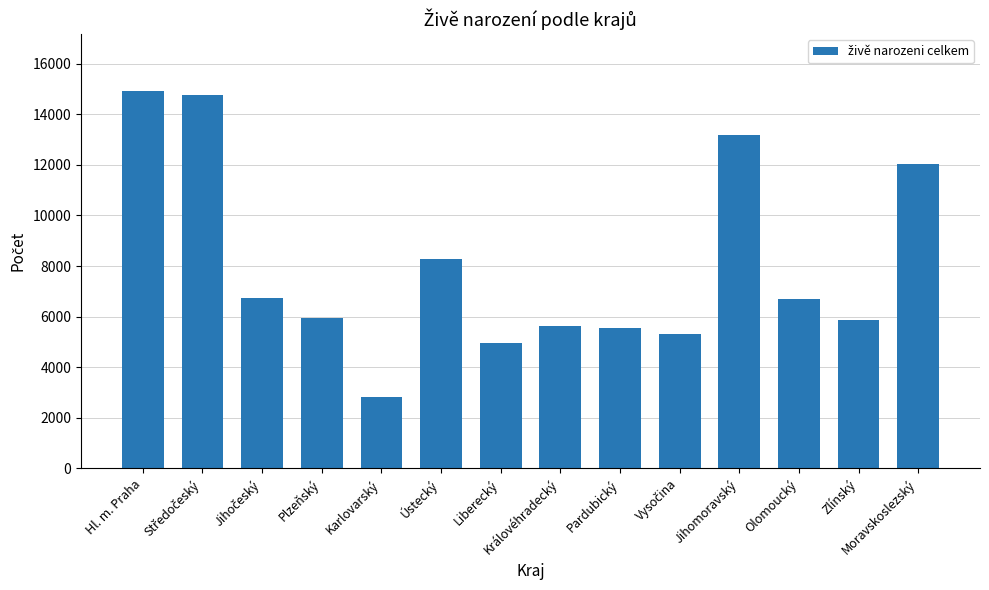

Is it true that the value at Královéhradecký is 2351?

False